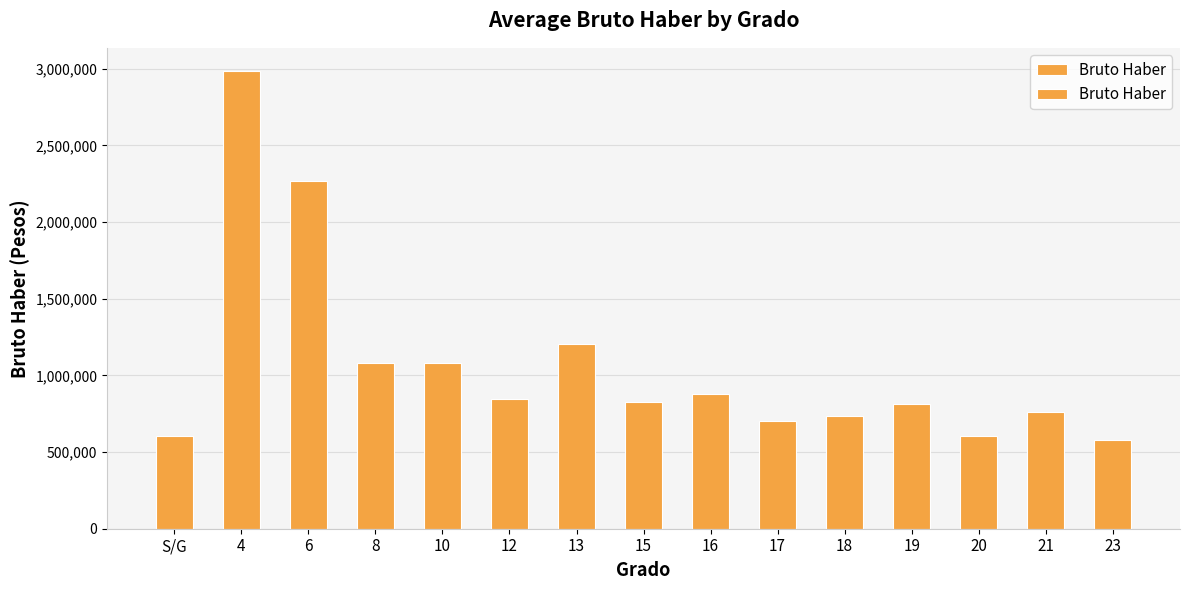

How many distinct data groups are displayed?

1